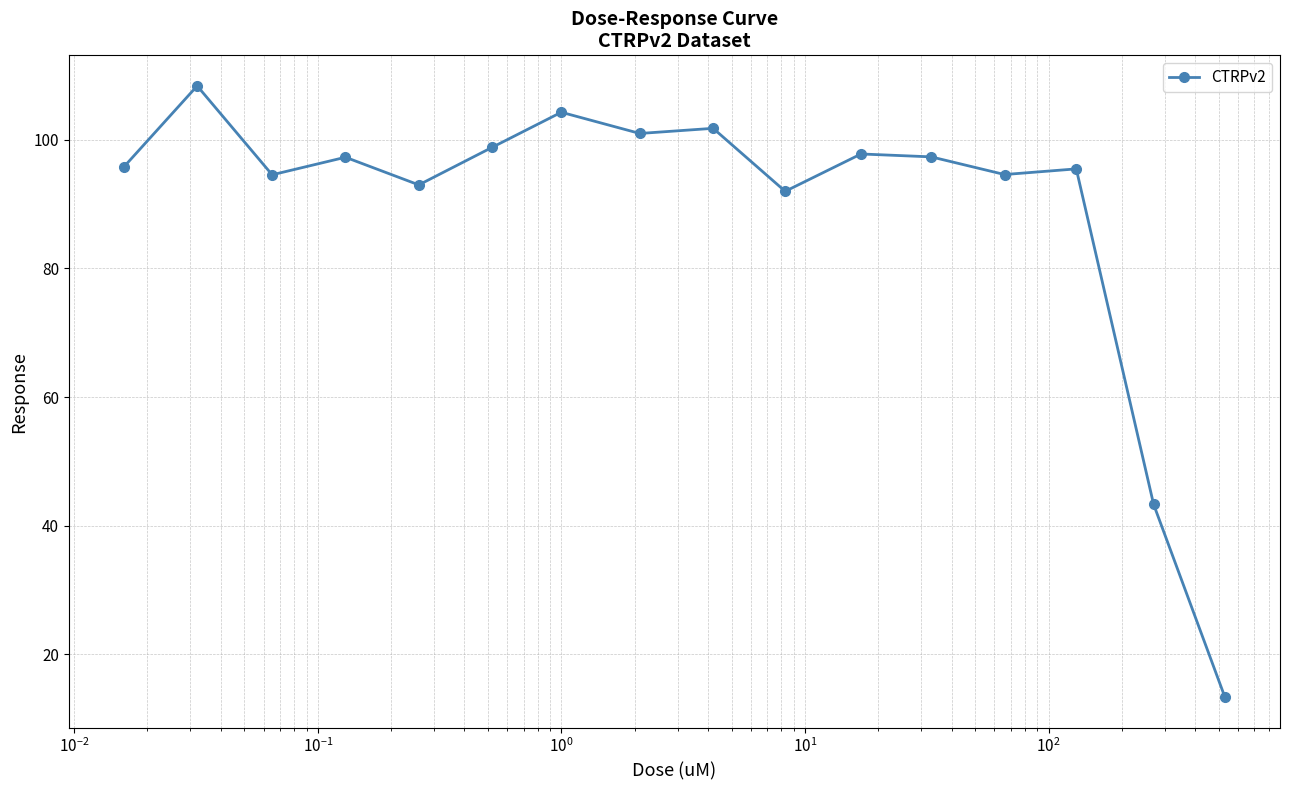

What is the value of the 2nd point from the left?

108.4